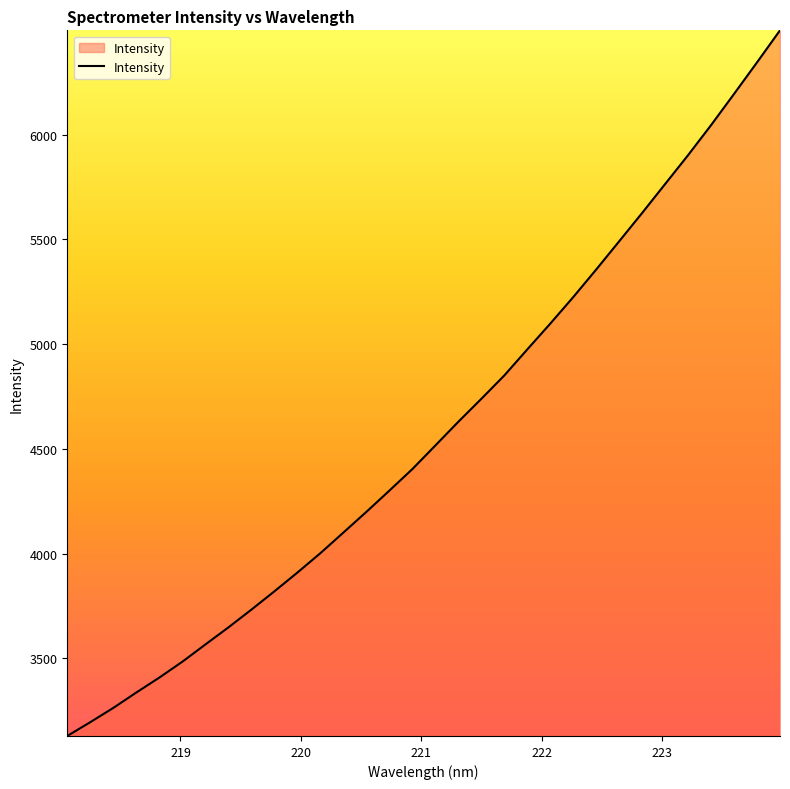

What is the difference between the maximum and minimum values?

3369.2